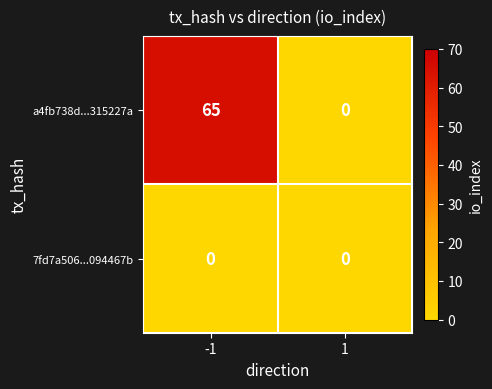

At which category is the sum across all series the highest?

-1